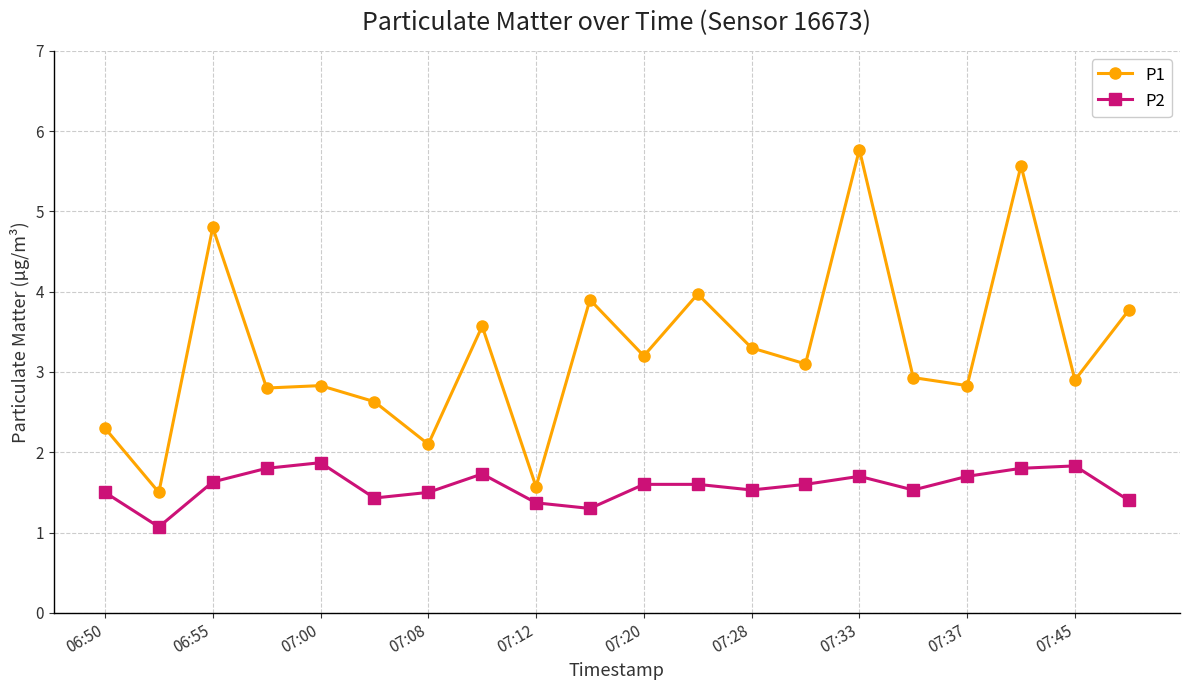

How many lines are shown in the chart?

2